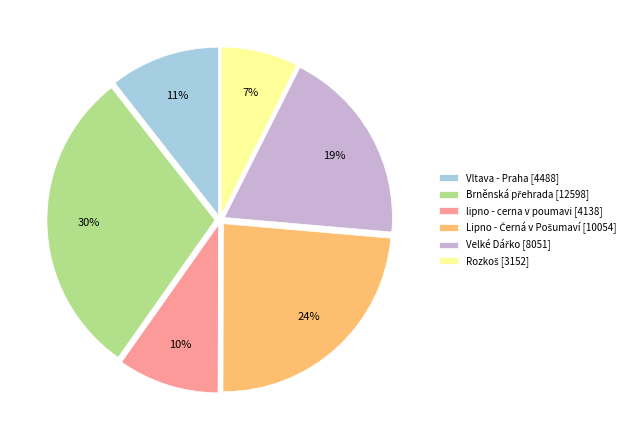

Is there a majority slice in this chart?

No